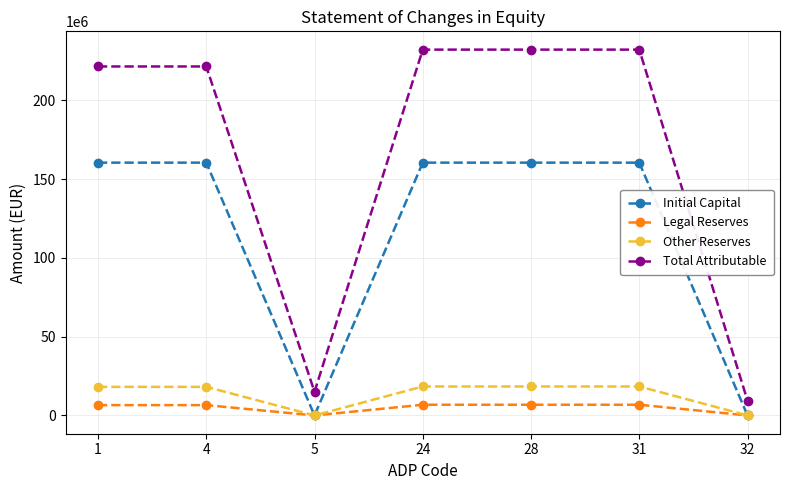

Rank the series by their maximum value, from highest to lowest.

Total Attributable, Initial Capital, Other Reserves, Legal Reserves